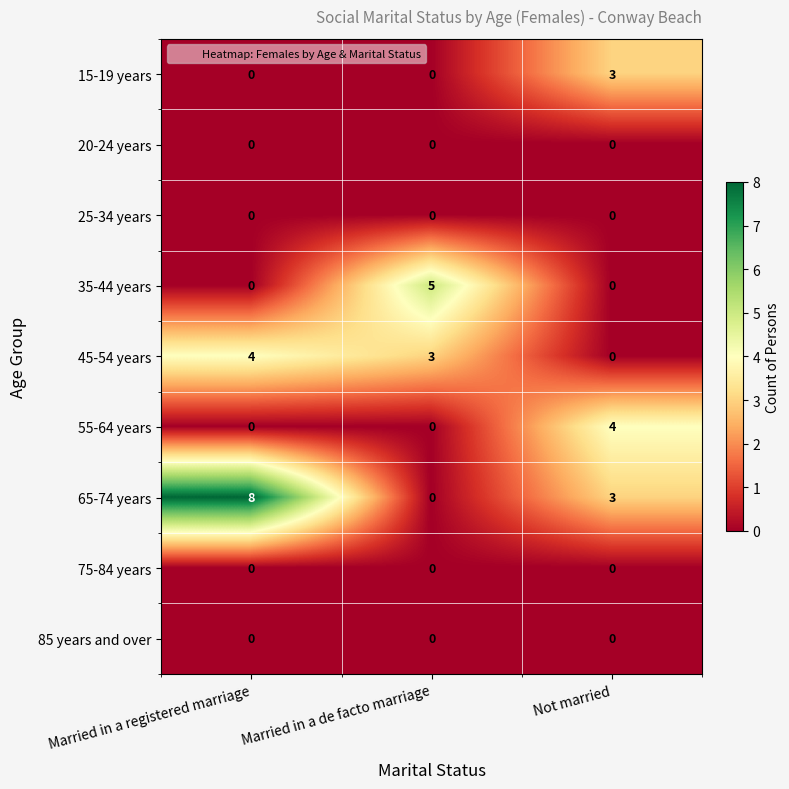

At which label does 15-19 years reach its peak?

Not married